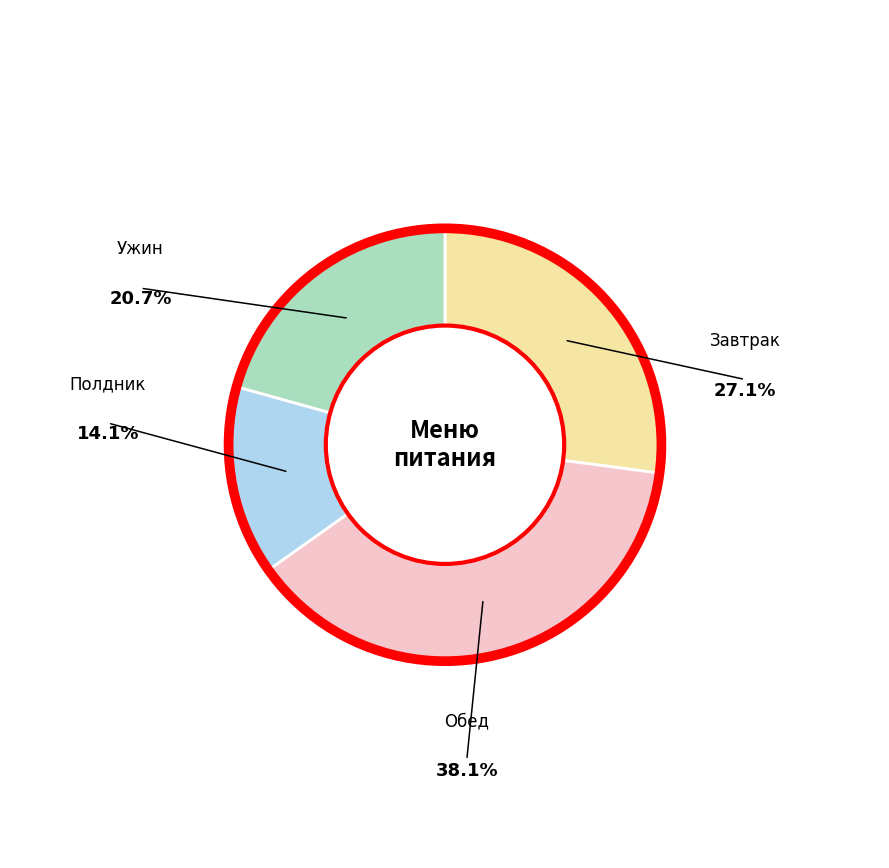

Is there a majority slice in this chart?

No